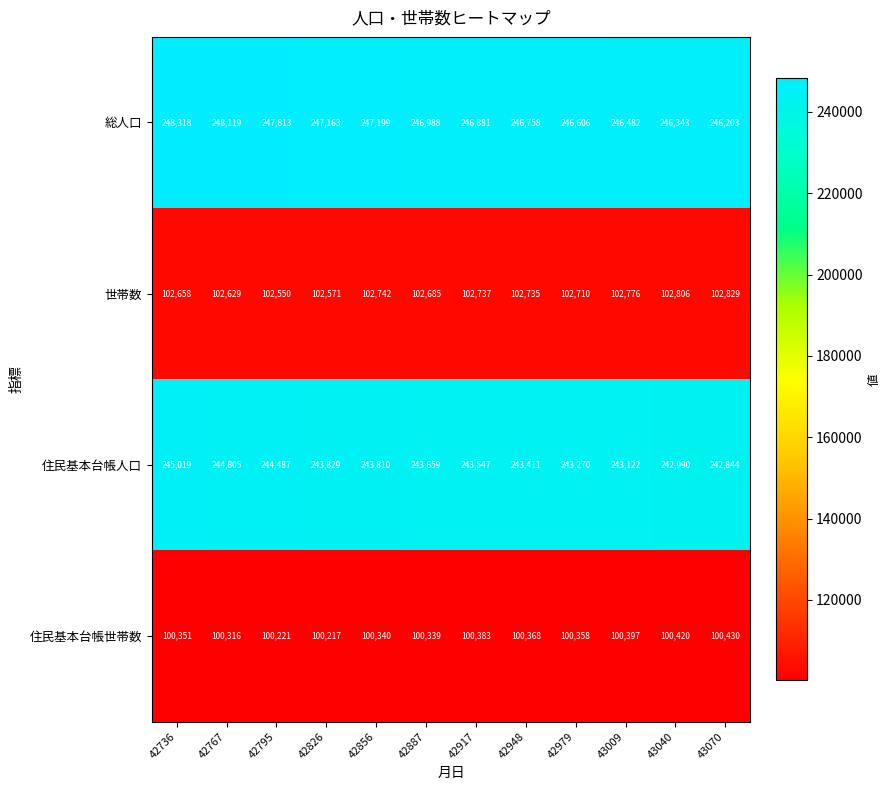

At which category does the chart reach its peak across all series?

42736